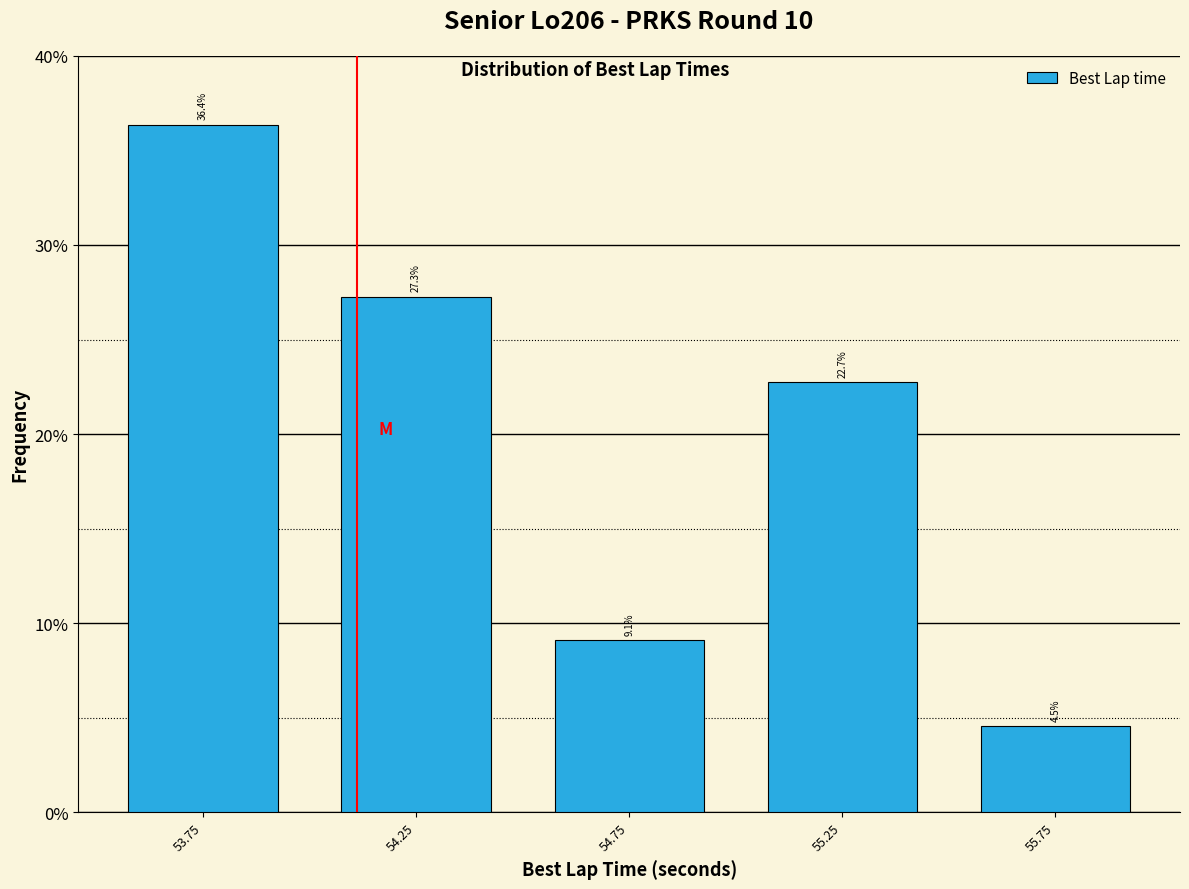

How tall is the bar that spans 55.0 to 55.5 on the x-axis?

22.7